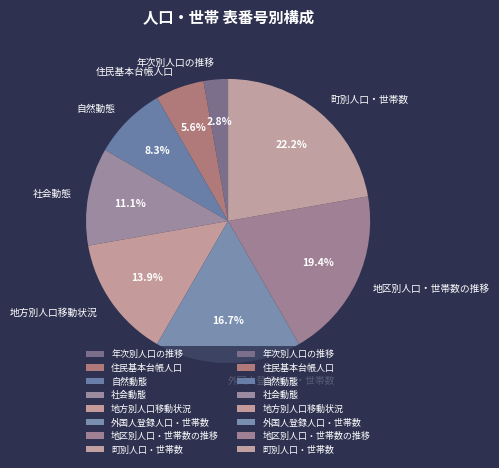

Which slice is the largest?

町別人口・世帯数